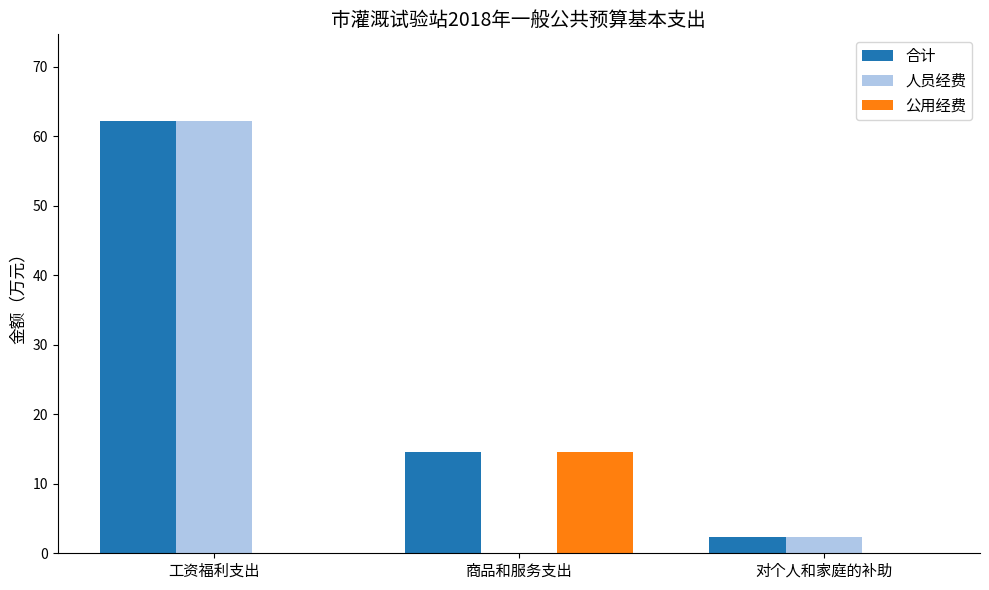

Is the value of 公用经费 at 对个人和家庭的补助 greater than the value of 合计 at 工资福利支出?

No